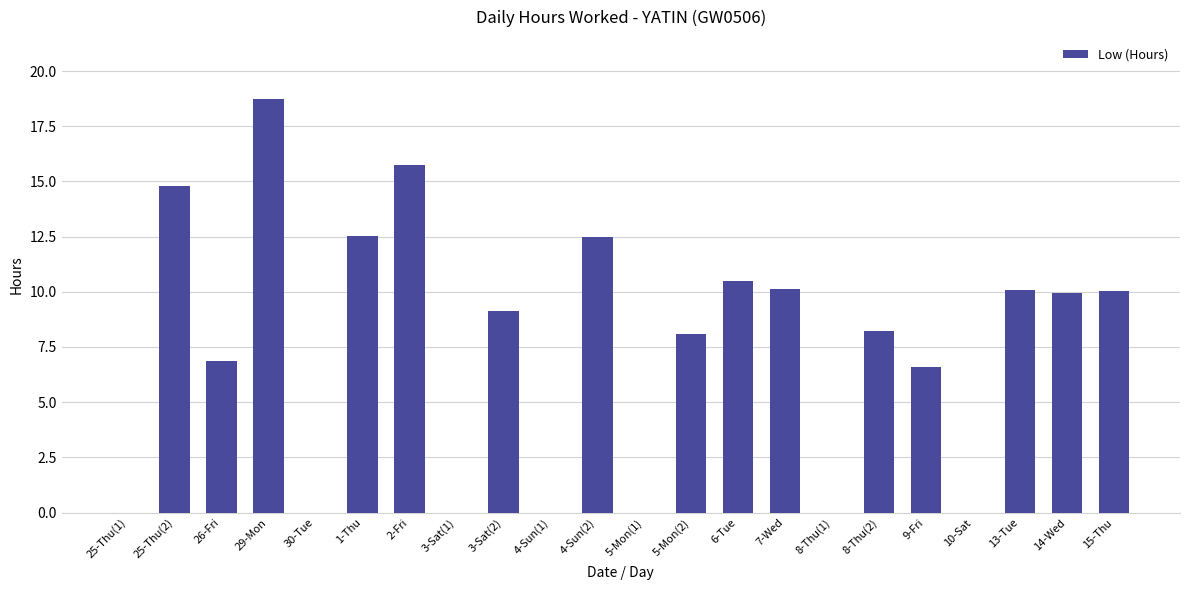

Approximately how many times larger is the value at 29-Mon compared to 9-Fri?

2.9